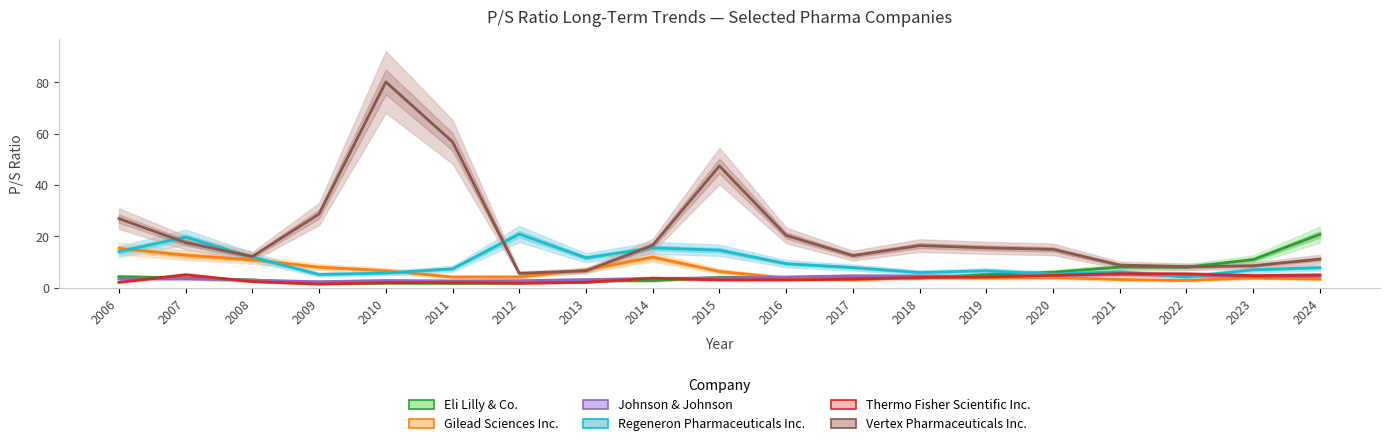

Is this an area chart (filled region under the line)?

No